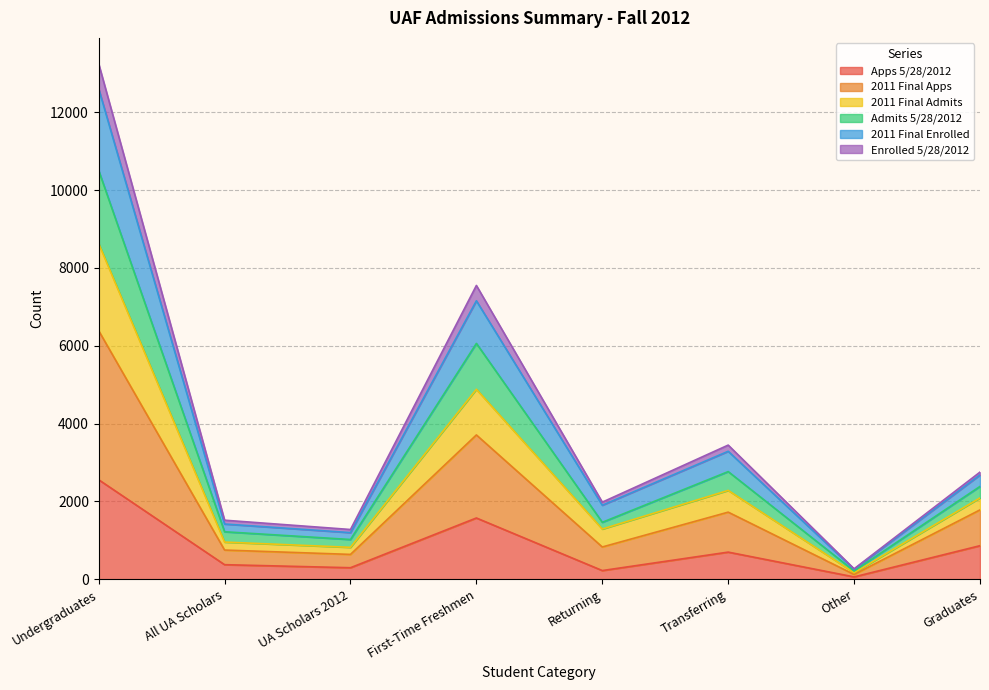

At which category is the sum across all series the highest?

Undergraduates